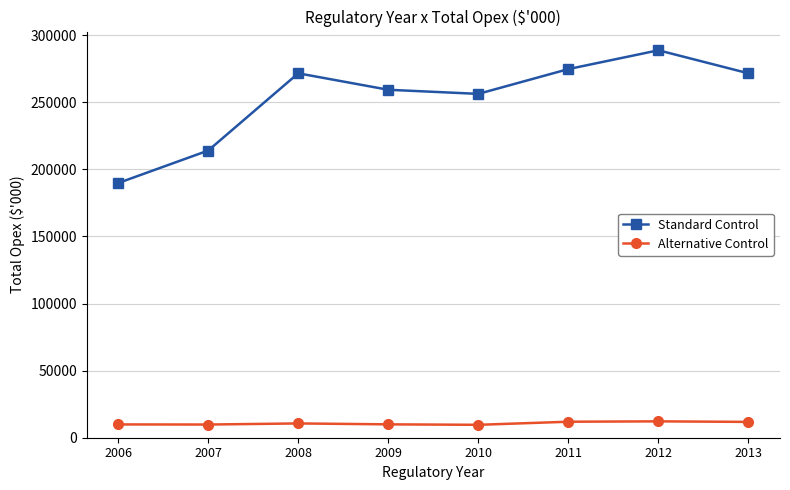

What is the value of the Standard Control point at the 3rd from the left?

271597.6